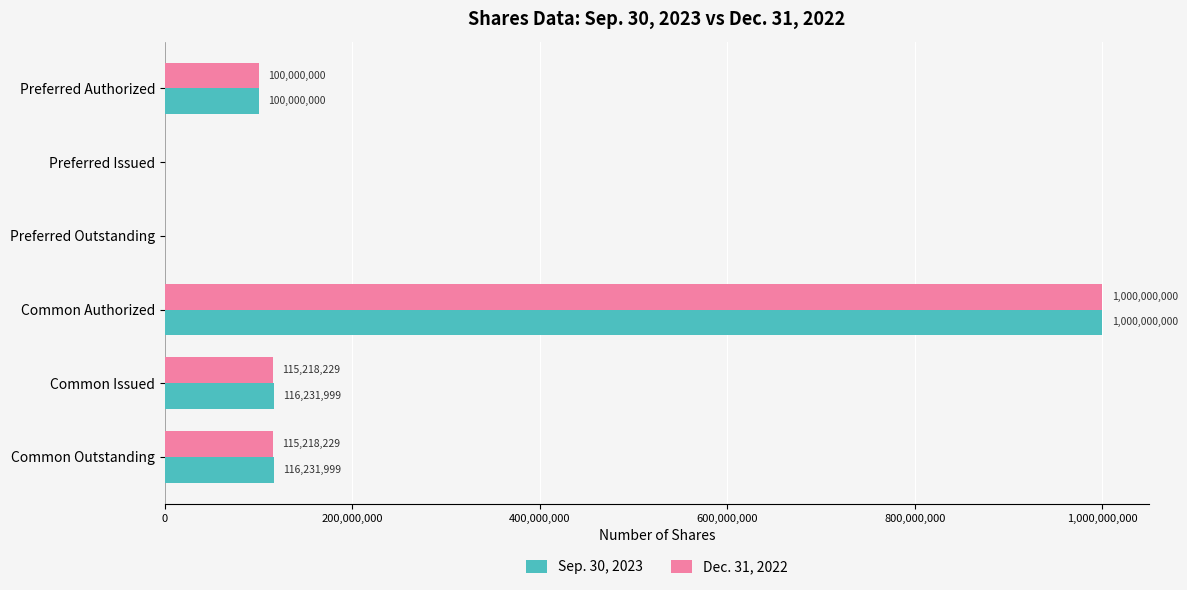

The Sep. 30, 2023 series shows 0 at Preferred Outstanding. True or false?

True